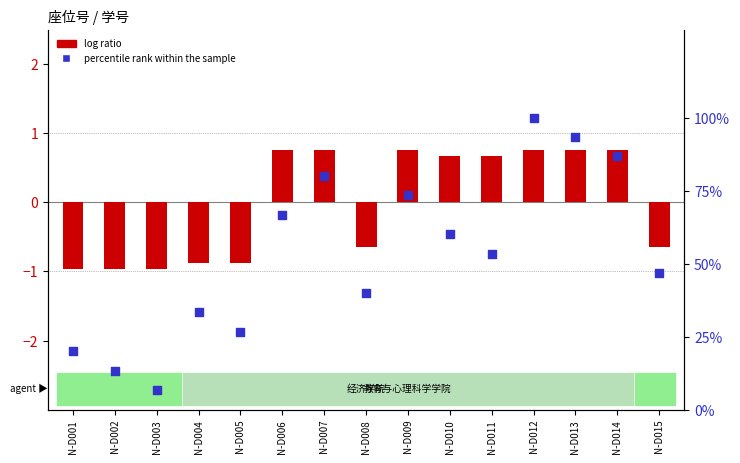

Which series contains the highest Y value?

percentile rank within the sample